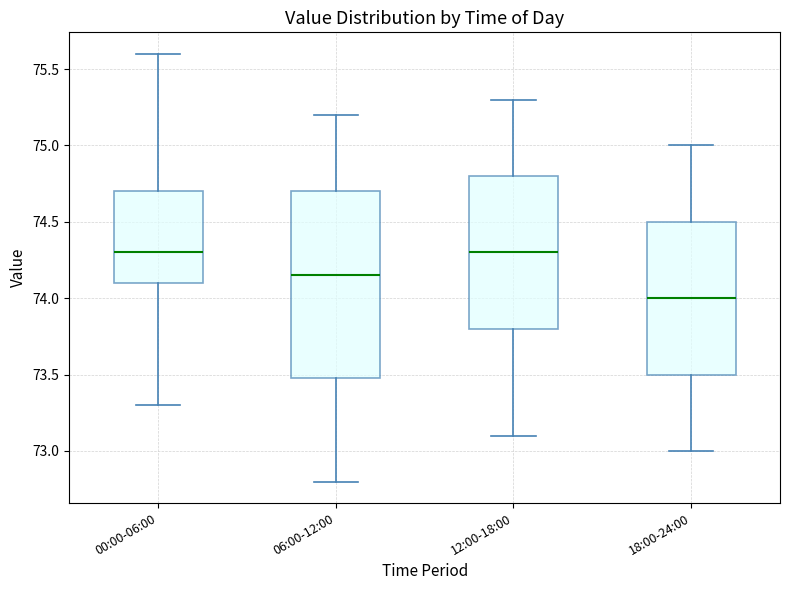

Where is the upper edge of the box for 12:00-18:00 on the y-axis? The values are not printed on the chart, so give them approximately, as read against the axis.

74.80